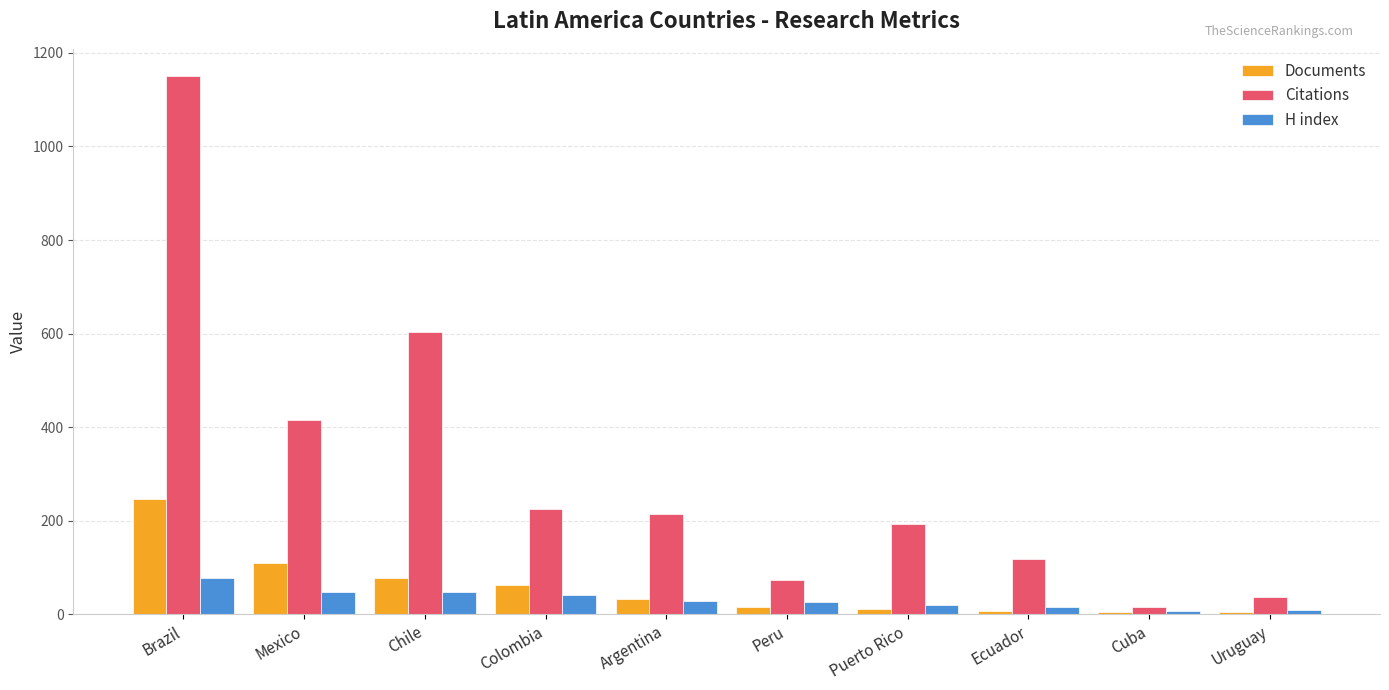

Rank the categories by Citations value from lowest to highest.

Cuba, Uruguay, Peru, Ecuador, Puerto Rico, Argentina, Colombia, Mexico, Chile, Brazil